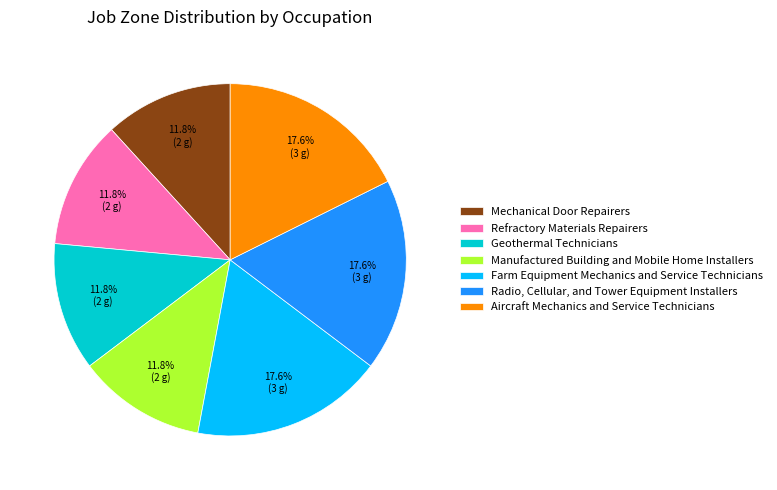

What is the ratio of the value at Manufactured Building and Mobile Home Installers to the value at Mechanical Door Repairers?

1.0